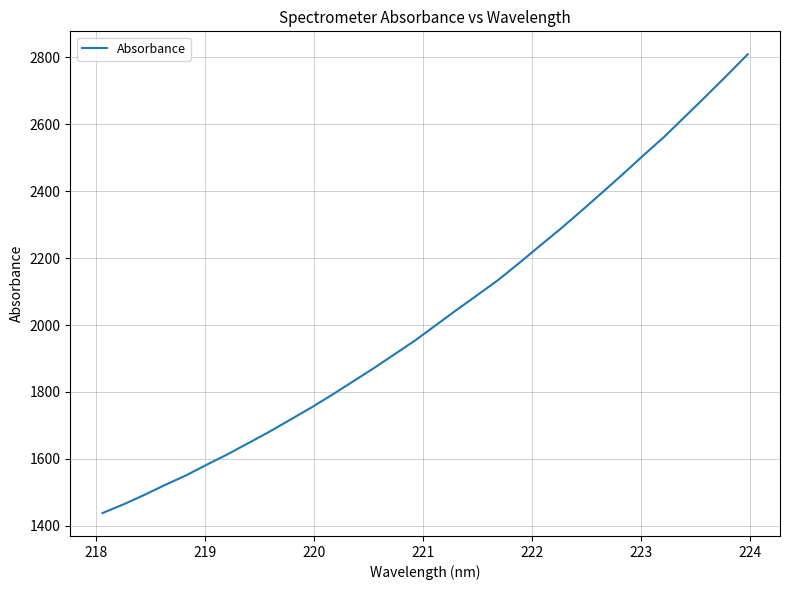

What is the greatest value displayed?

2809.6